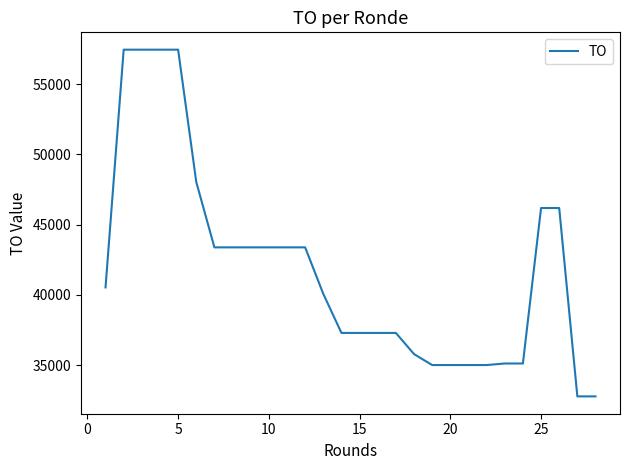

What is the smallest value displayed?

32779